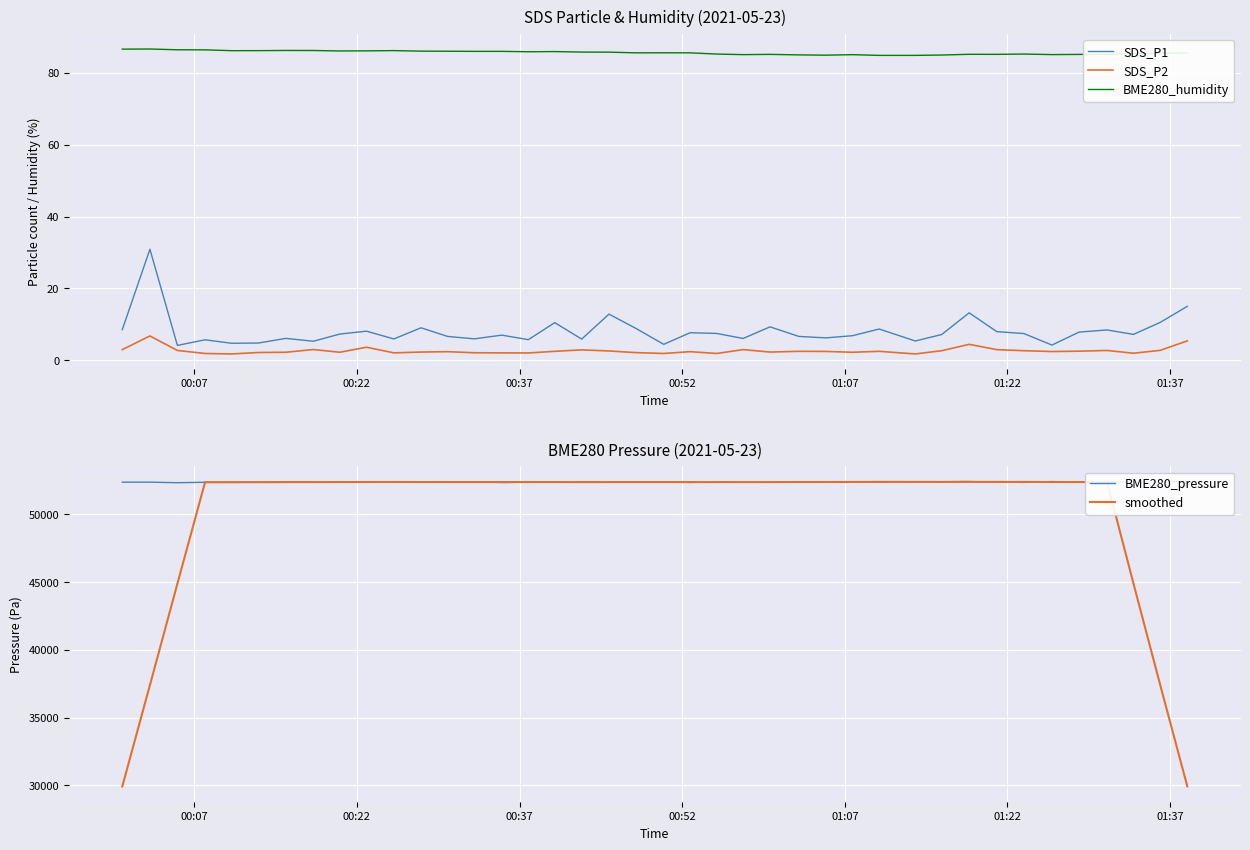

What is the difference between the maximum and minimum values in the smoothed series?

22474.8